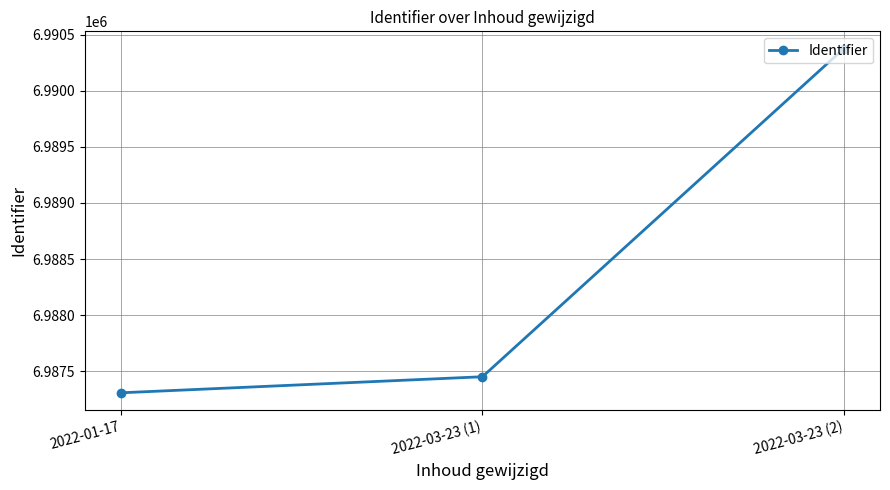

What is the change in value from 2022-01-17 to 2022-03-23 (2)?

+3067